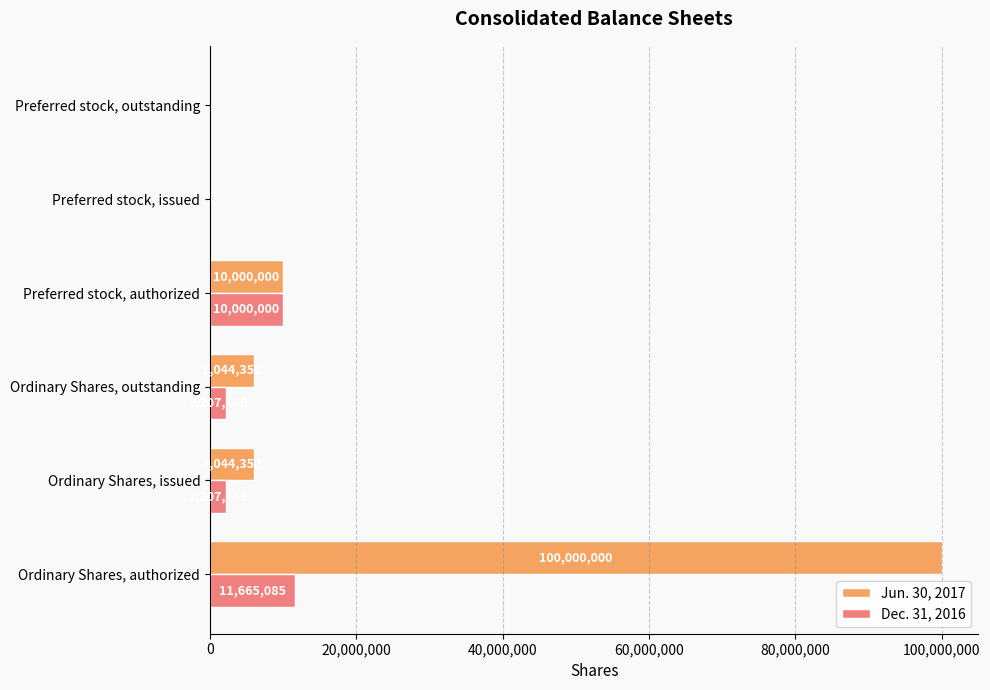

Which category has the highest value in the Dec. 31, 2016 series?

Ordinary Shares, authorized